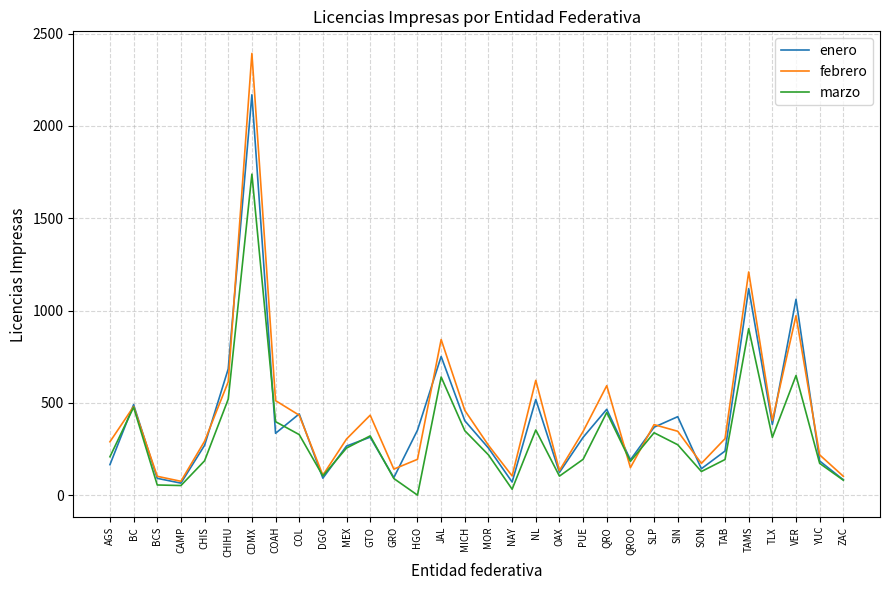

What is the sum of all febrero values?

13999